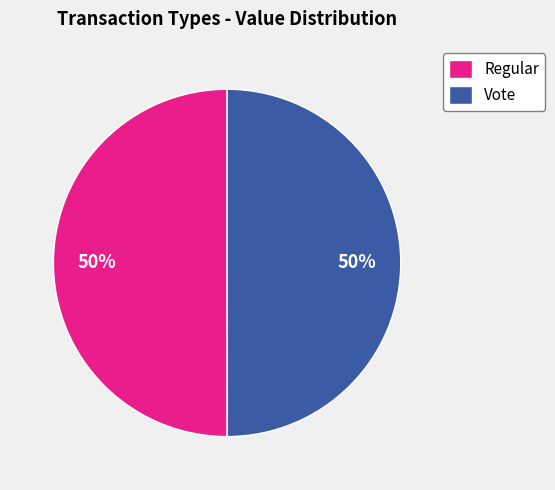

To the nearest percent, what percentage of the pie is Regular?

50%